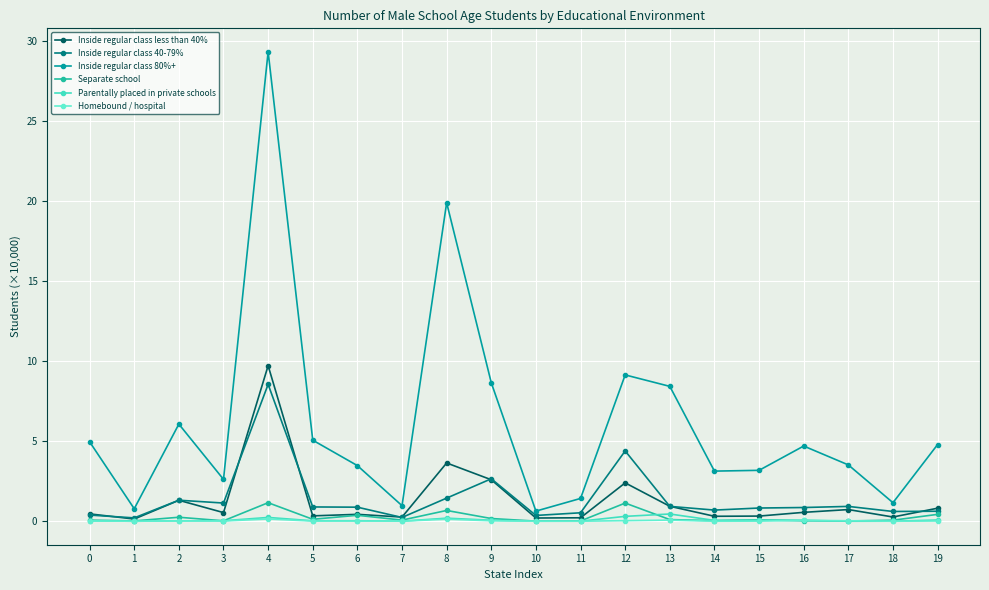

What is the sum of the Inside regular class 80%+ values at 12 and 13?

17.6